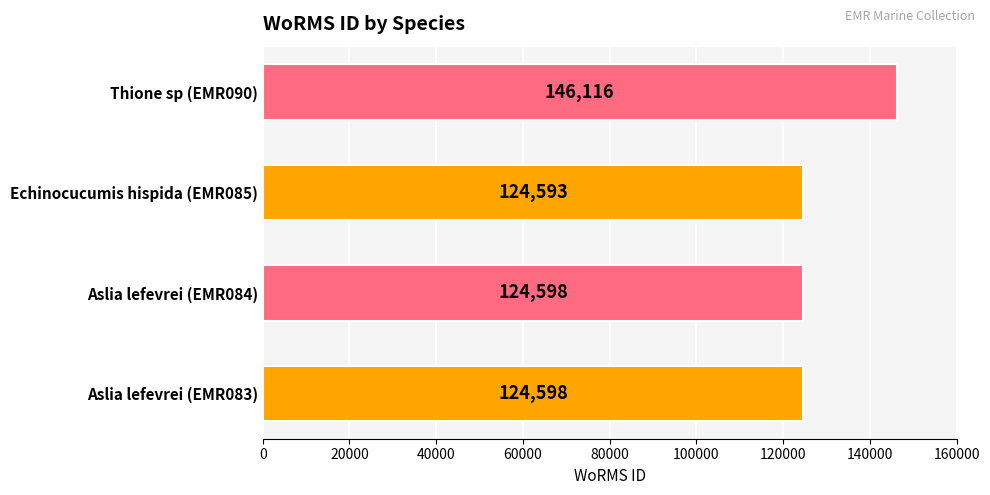

How many bars are there in total?

4